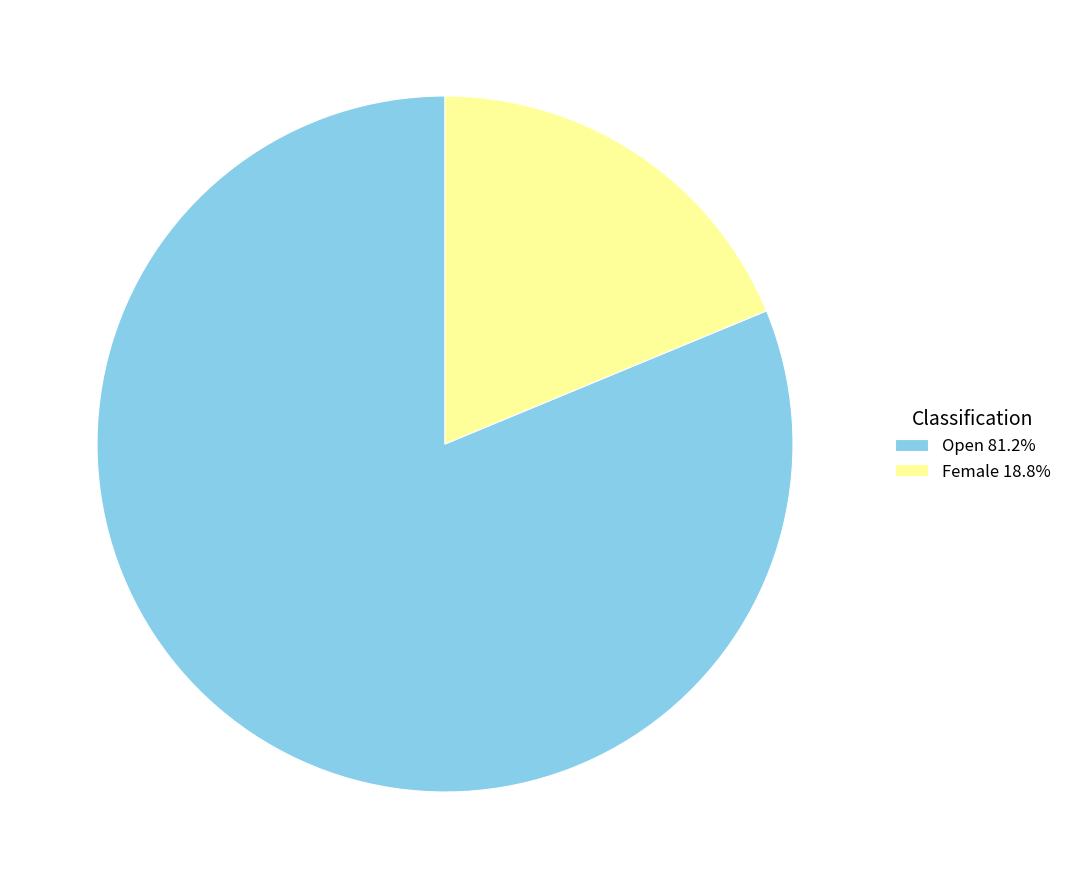

Does Female 18.8% represent more than half of the total?

No